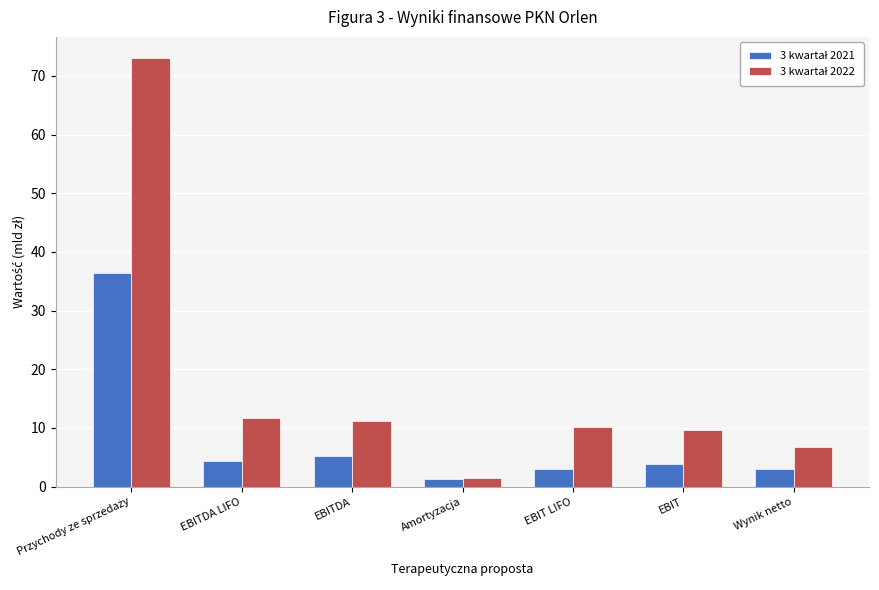

What is the spread (max minus min) of values at Wynik netto?

3.9